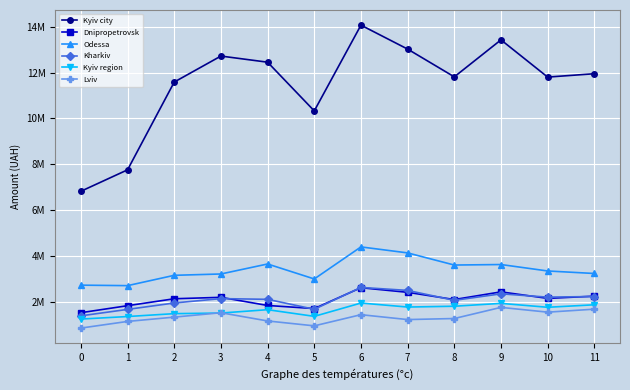

What are all the series names shown in the legend?

Kyiv city, Dnipropetrovsk, Odessa, Kharkiv, Kyiv region, Lviv